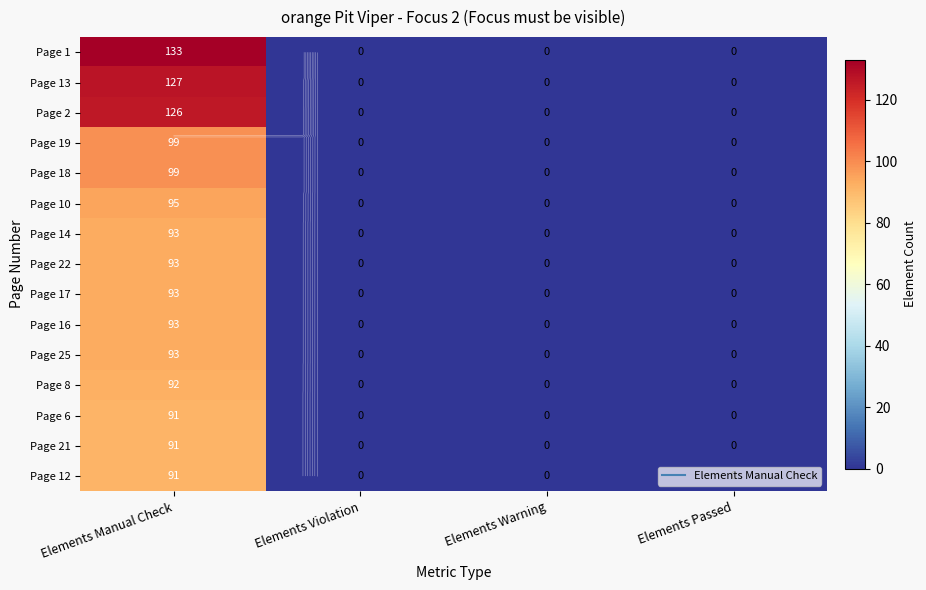

What is the difference between the highest and lowest values at Elements Manual Check?

42